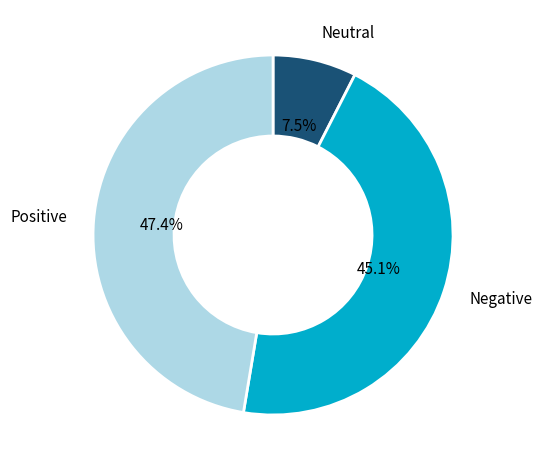

What is the smallest slice in the pie chart?

Neutral